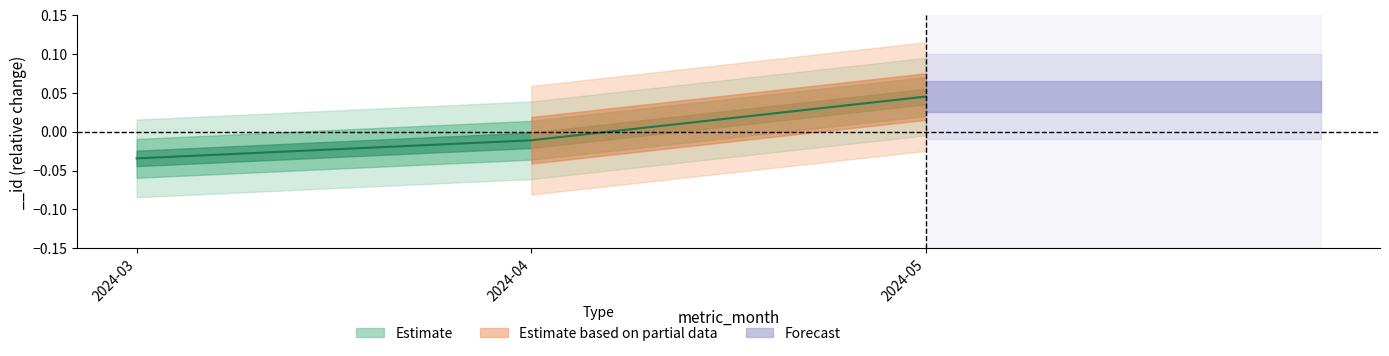

Does the chart have visible grid lines?

No